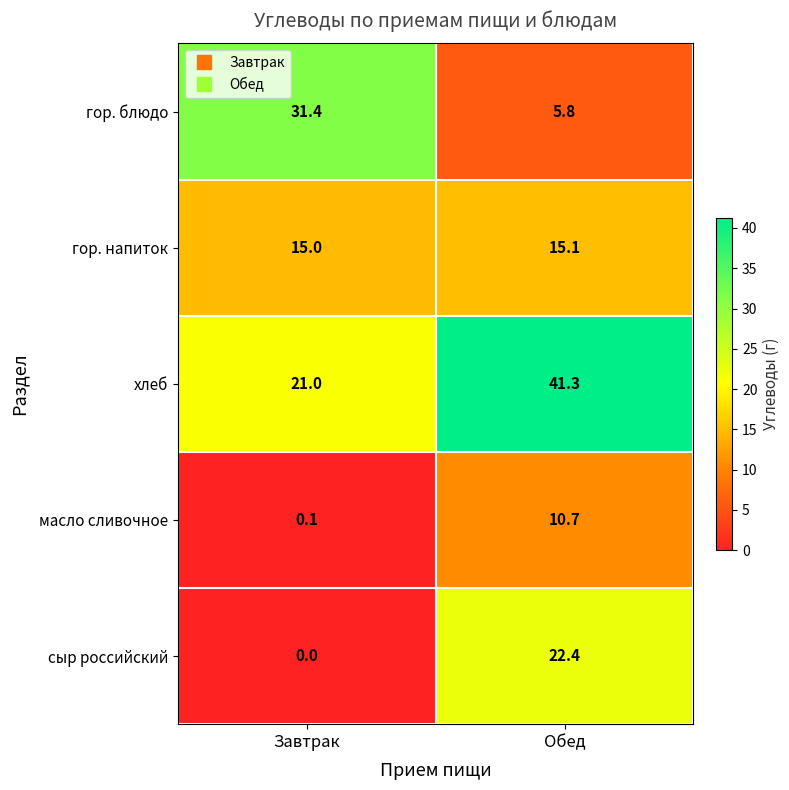

At which category does the chart reach its peak across all series?

Обед